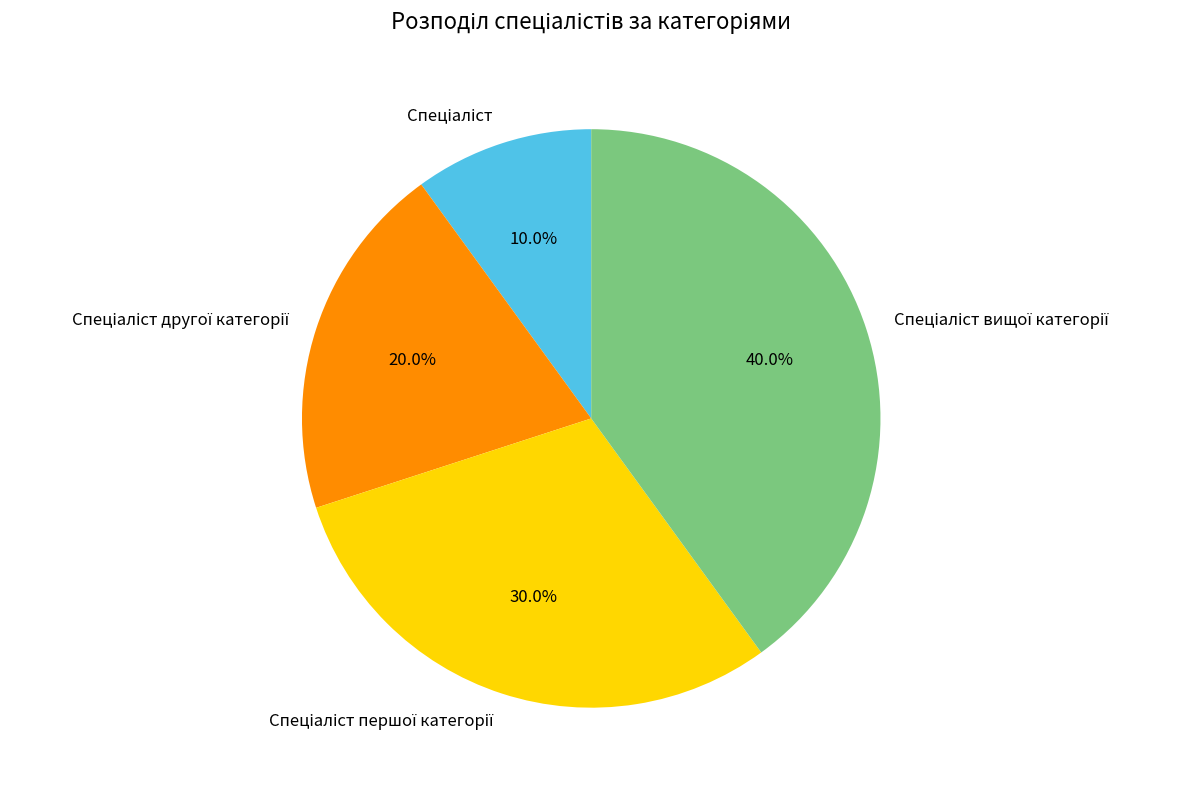

Does any single category account for the majority?

No